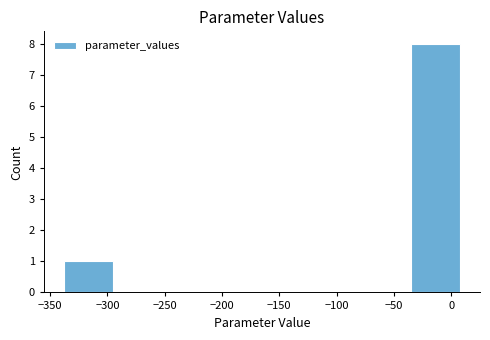

Over which range of the x-axis is the bar tallest?

-35 to 10